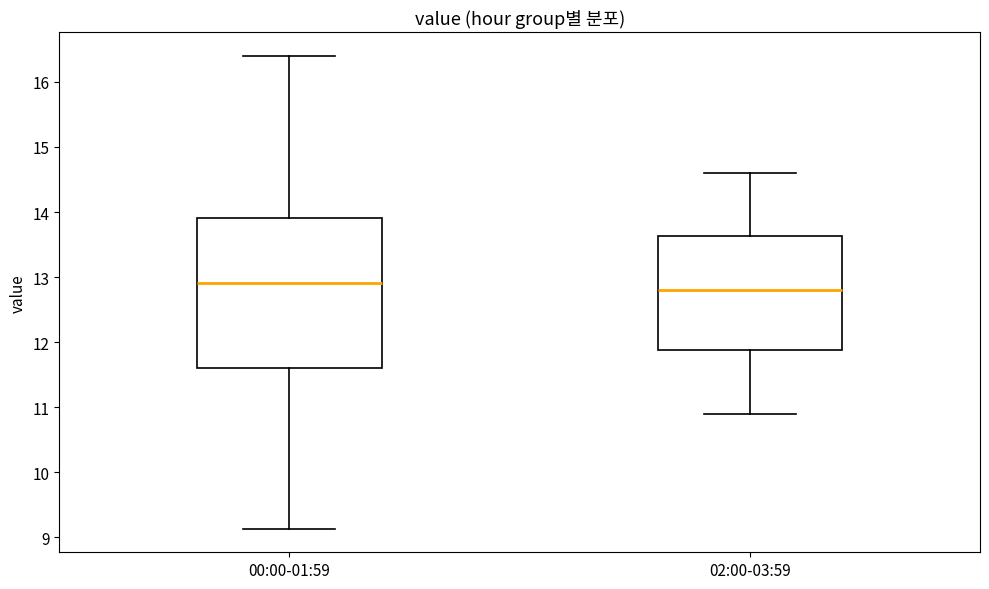

Comparing the boxes themselves (not the whiskers), which one is the tallest?

00:00-01:59